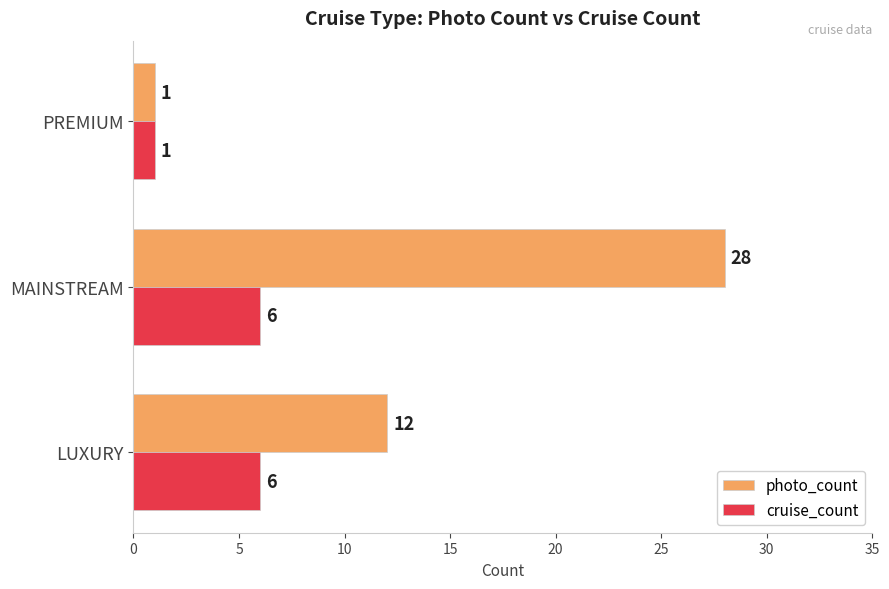

What is the minimum value shown in the chart?

1